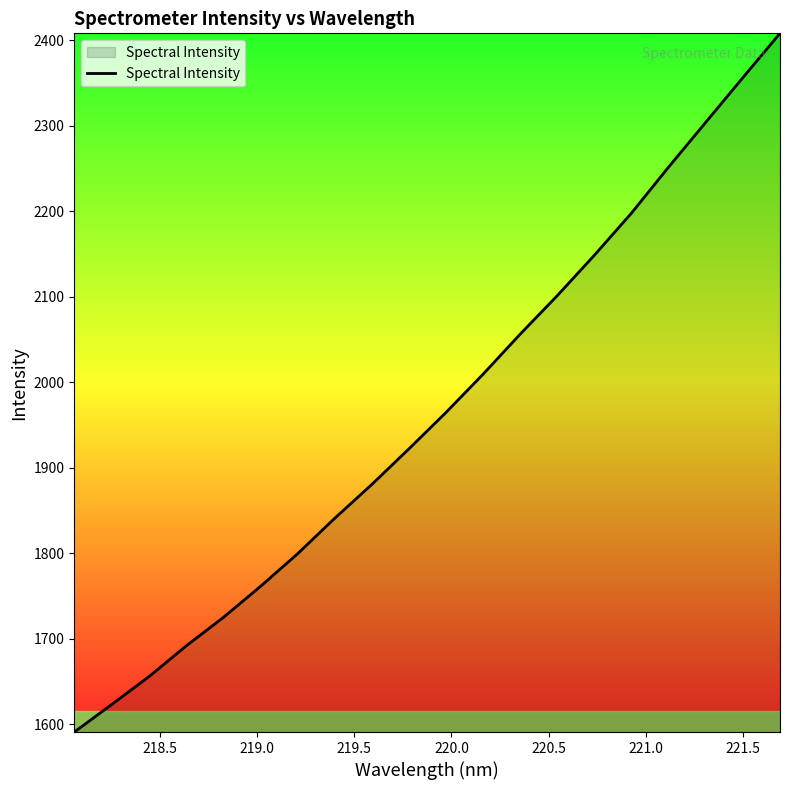

What is the maximum value shown in the chart?

2408.3